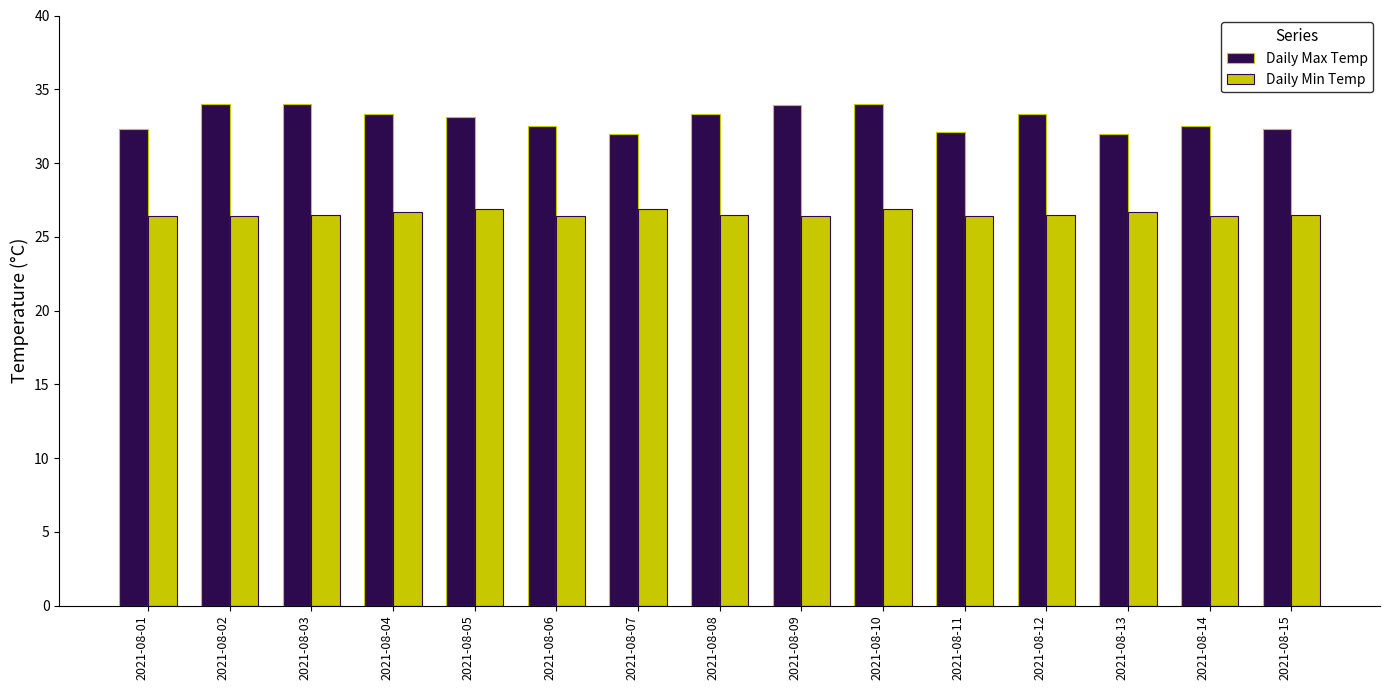

Is the value of Daily Max Temp at 2021-08-03 greater than the value of Daily Min Temp at 2021-08-08?

Yes